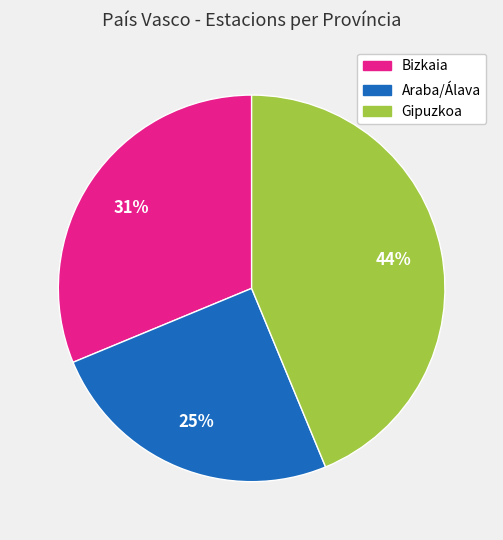

To the nearest percent, what is the difference between the largest and smallest slice percentages?

19%